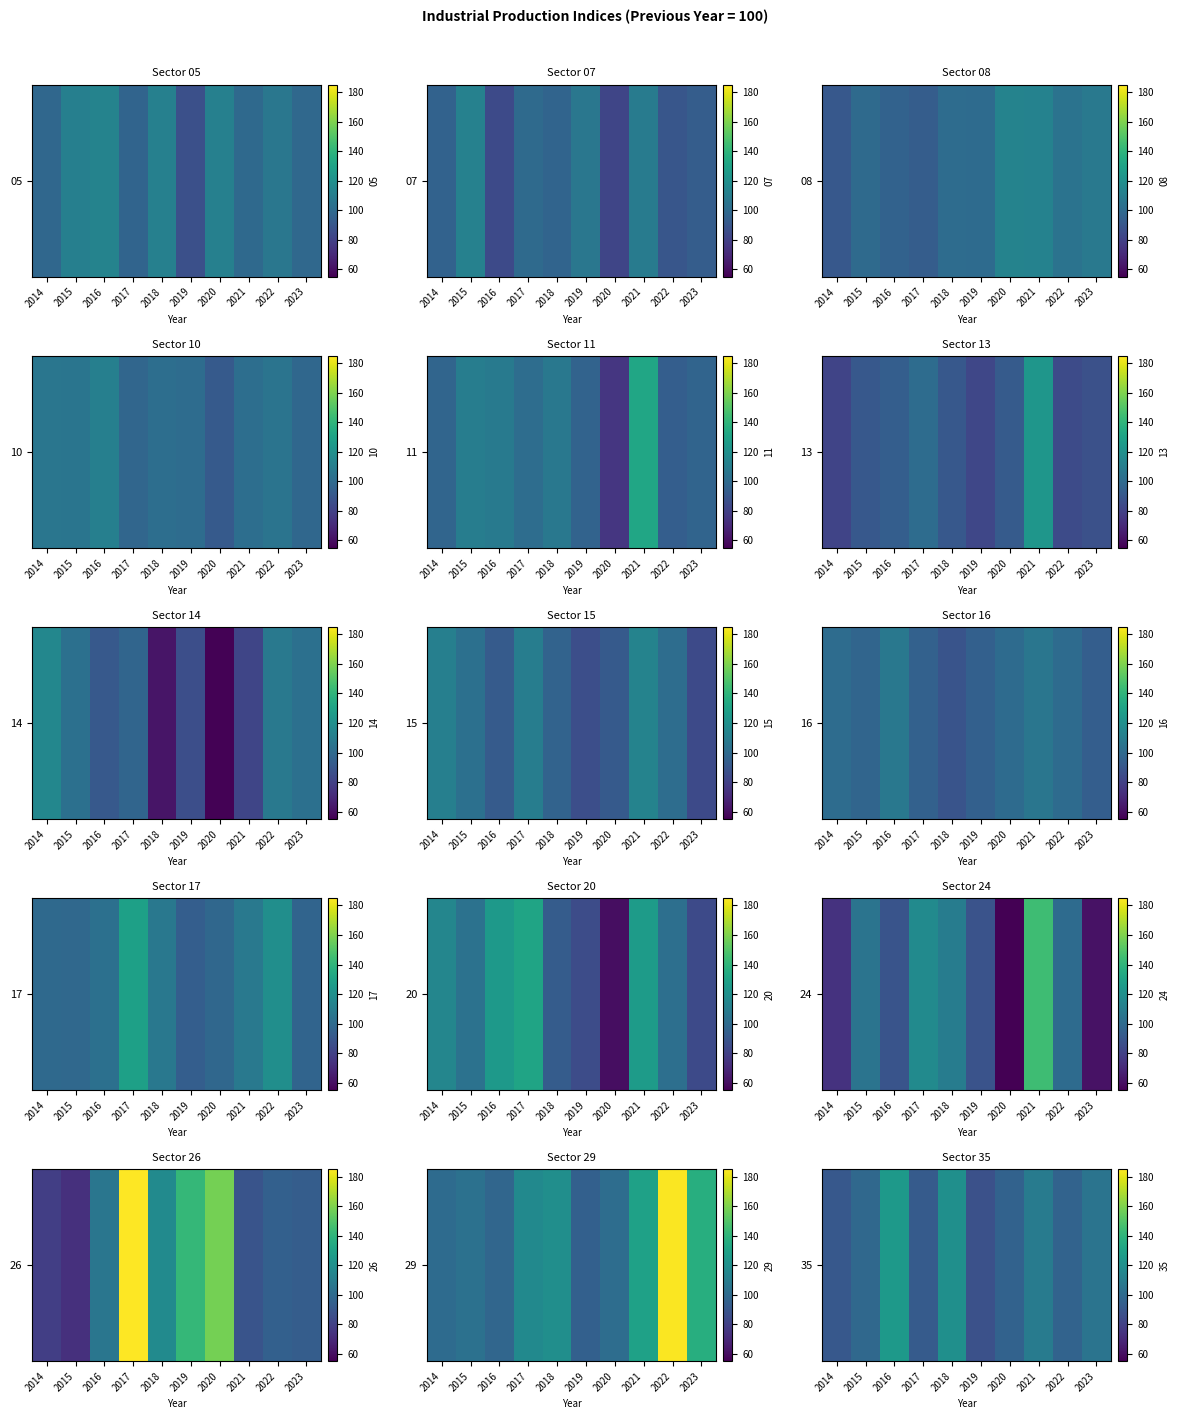

True or false: the data shows 64.3 at 2023.

False